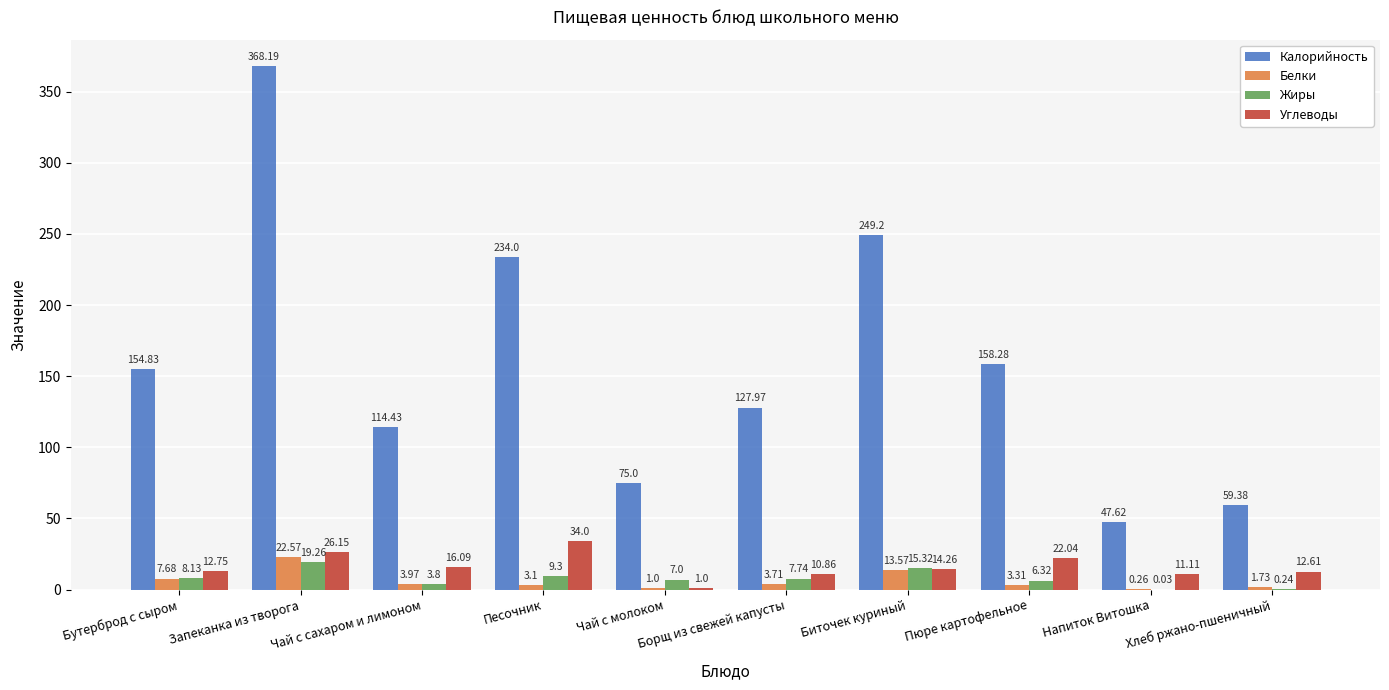

Which series has the largest range (max minus min)?

Калорийность